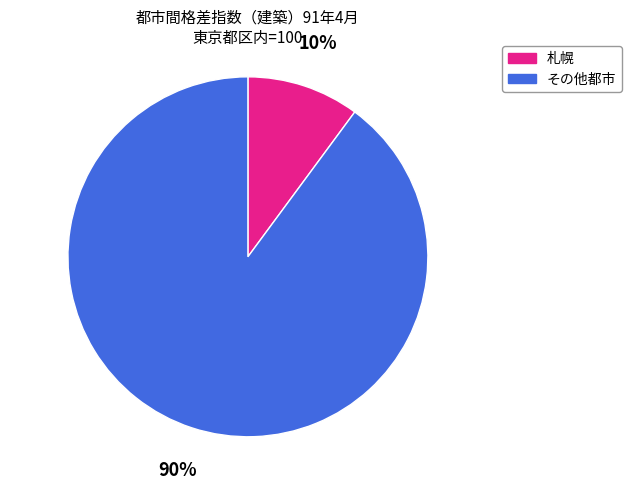

Is the sum of その他都市 and 札幌 greater than half?

Yes